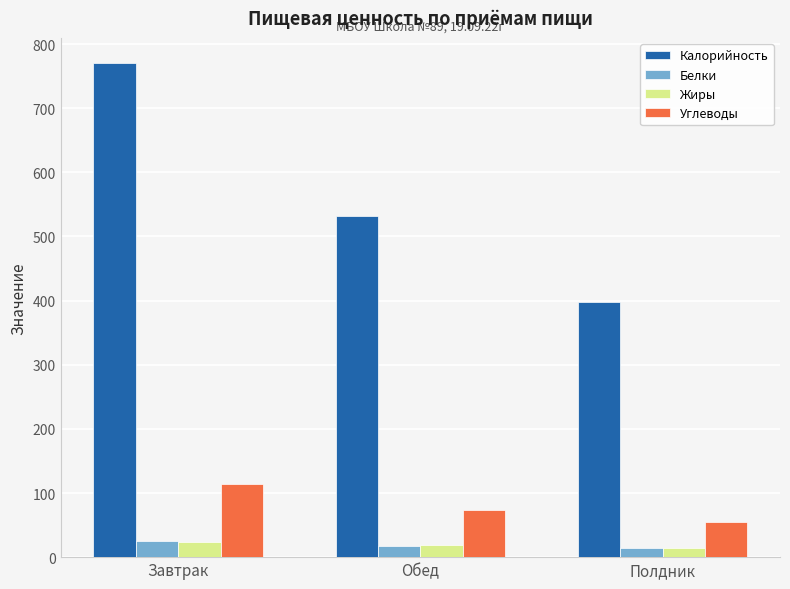

What are all the series names shown in the legend?

Калорийность, Белки, Жиры, Углеводы